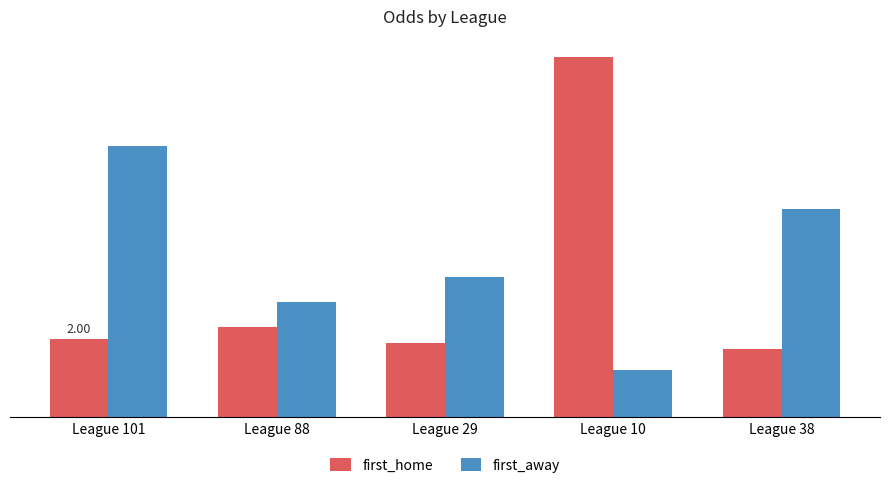

What is the total value across all series at League 101?

9.0